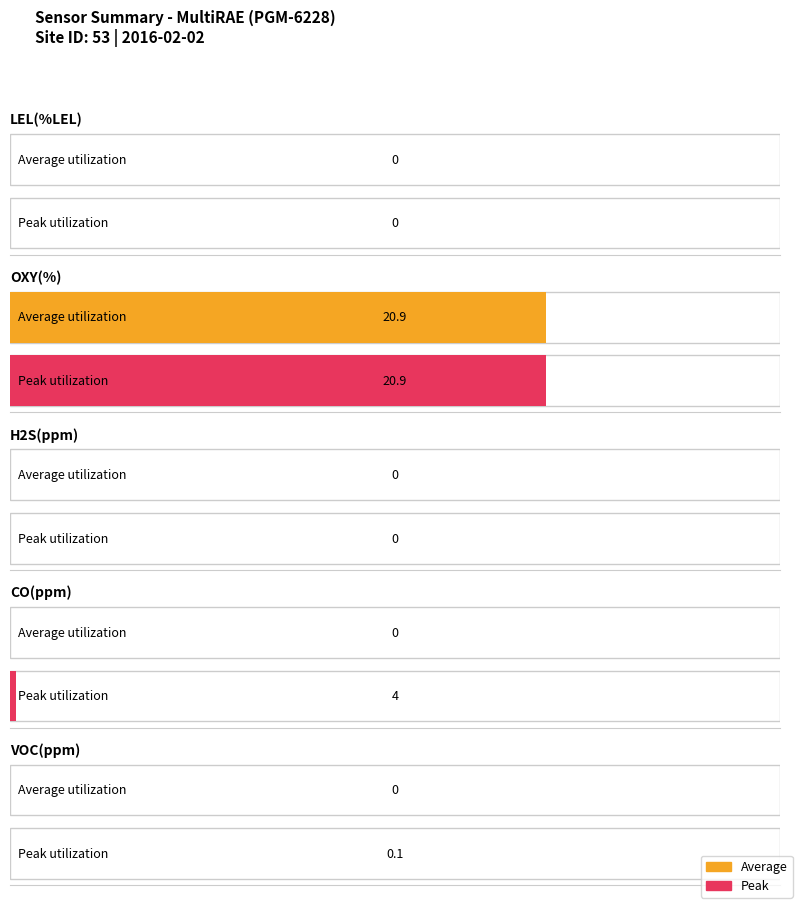

How many bars are there in total?

10